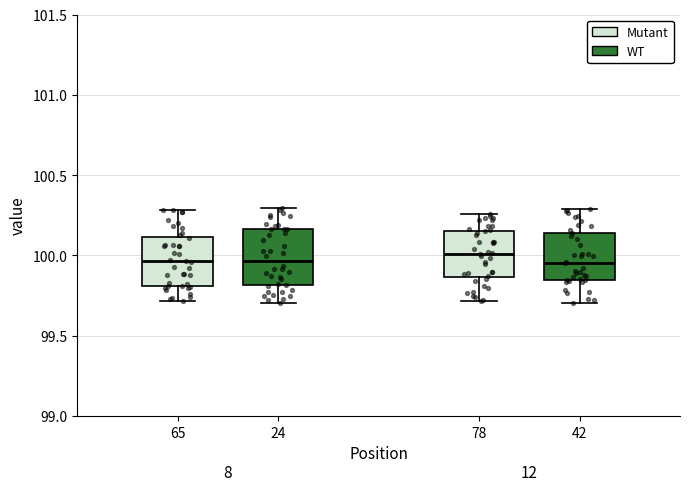

Reading left to right, read every box against the y-axis: the position of its median line, the range the box covers, and the ends of its whiskers. The values are not printed on the chart, so give them approximately, as read against the axis.

65: median 99.95, box 99.80 to 100.10, whiskers 99.70 to 100.30
24: median 99.95, box 99.80 to 100.15, whiskers 99.70 to 100.30
78: median 100.00, box 99.85 to 100.15, whiskers 99.70 to 100.25
42: median 99.95, box 99.85 to 100.15, whiskers 99.70 to 100.30